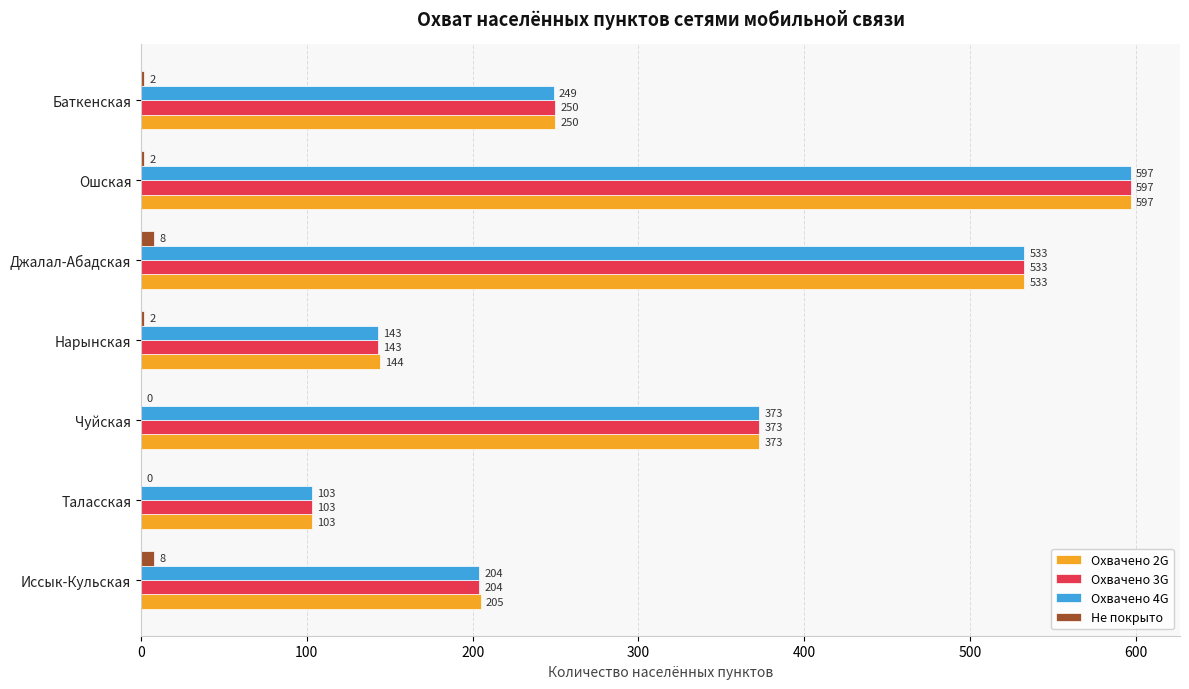

Which series changed the most between Джалал-Абадская and Баткенская?

Охвачено 4G